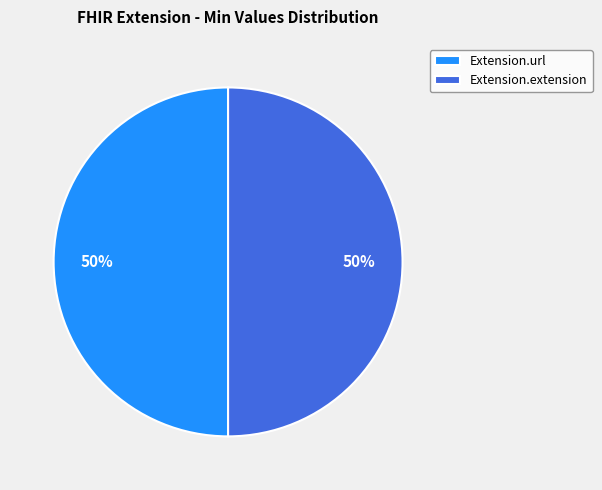

What is the ratio of the value at Extension.extension to the value at Extension.url?

1.0